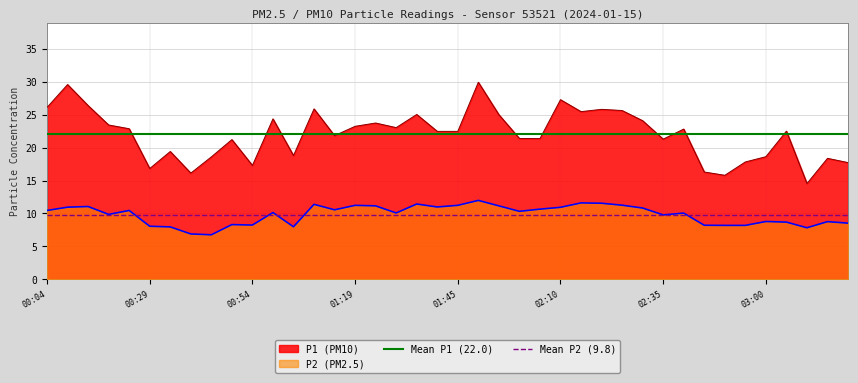

What is the highest value of the P2 (PM2.5) series?

12.0